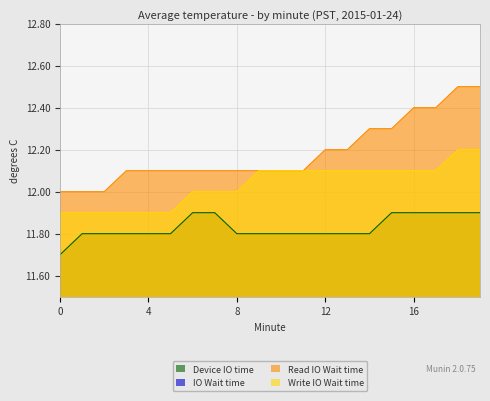

What is the sum of all Read IO Wait time values?

243.7